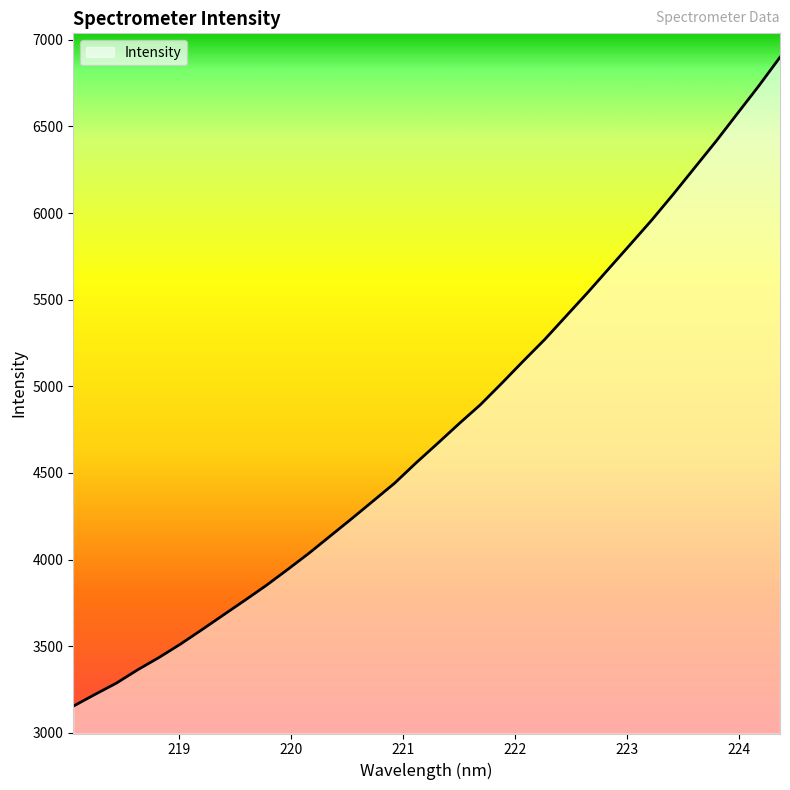

Does the chart display data point markers on the line(s)?

No